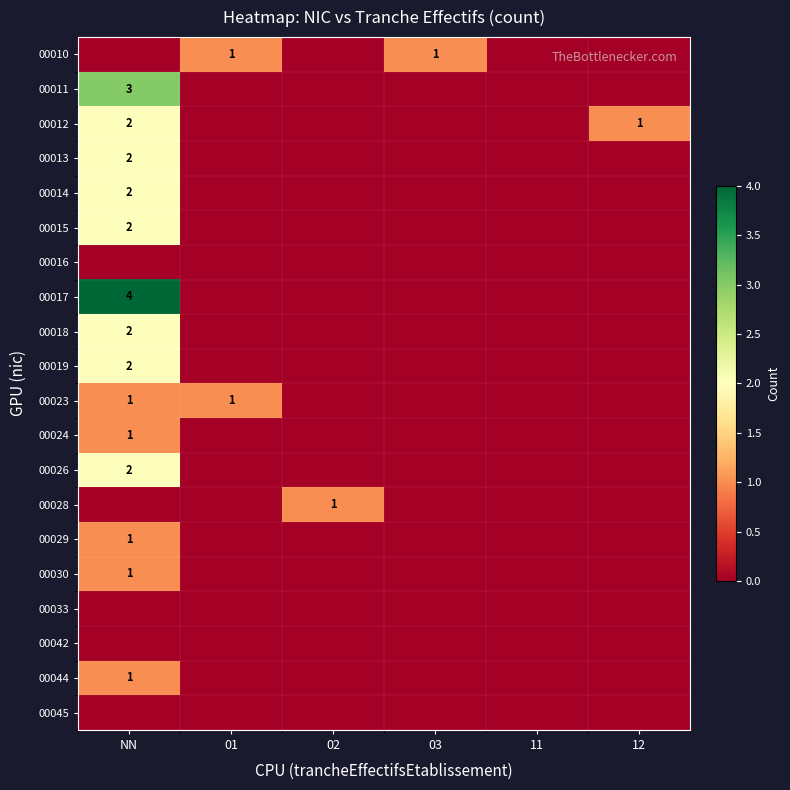

Which series has the largest total across all categories?

00017